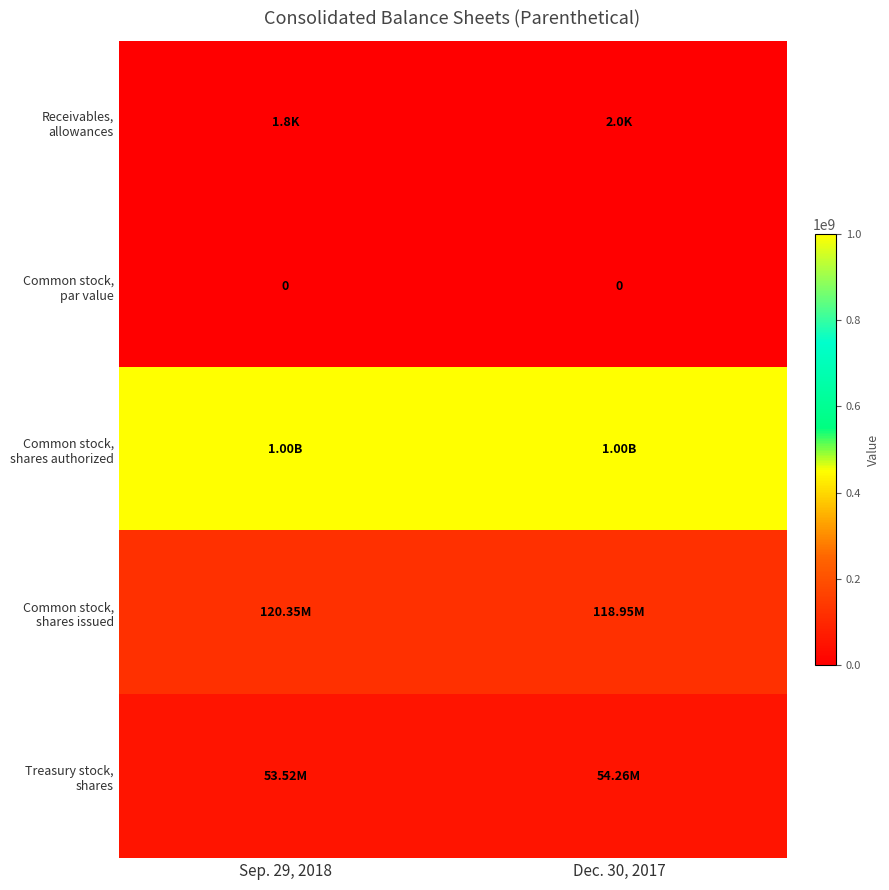

Between Sep. 29, 2018 and Dec. 30, 2017, which series saw the biggest shift?

Common stock, shares issued